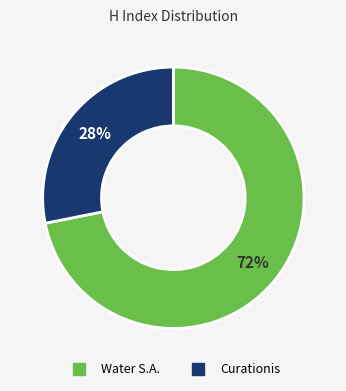

Is it true that Water S.A. is 72% of the pie?

True